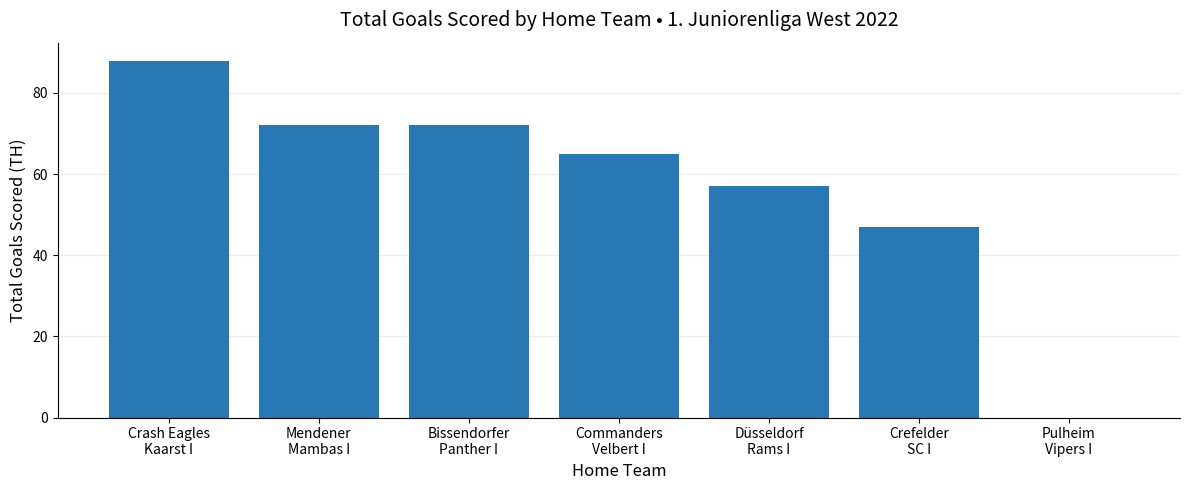

What is the greatest value displayed?

88